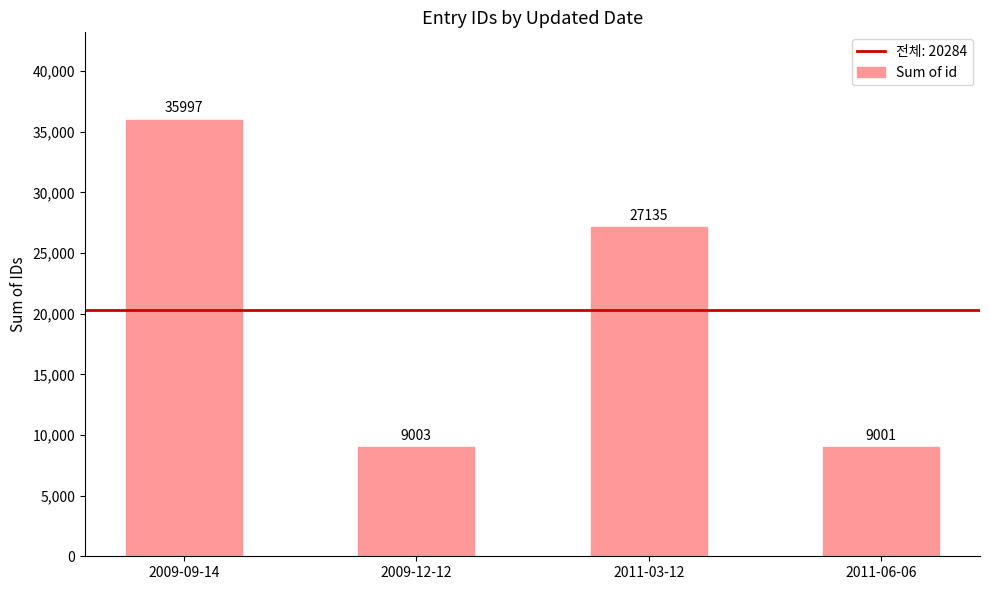

How many distinct data groups are displayed?

1